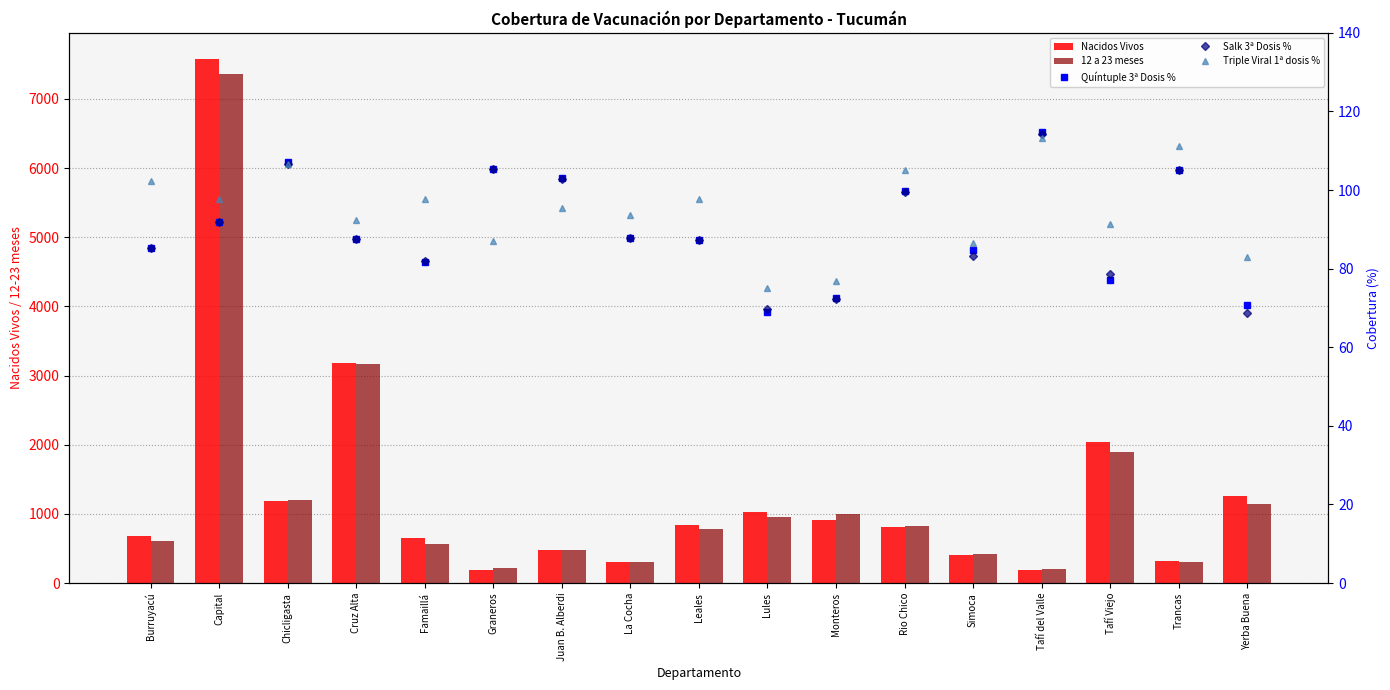

Which series has the widest spread of values?

Nacidos Vivos